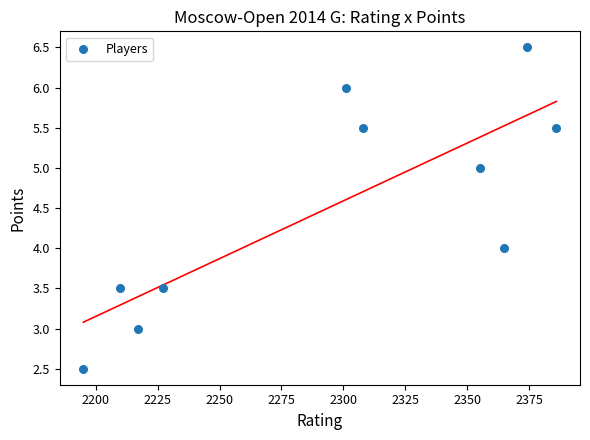

What is the average X value?

2293.8